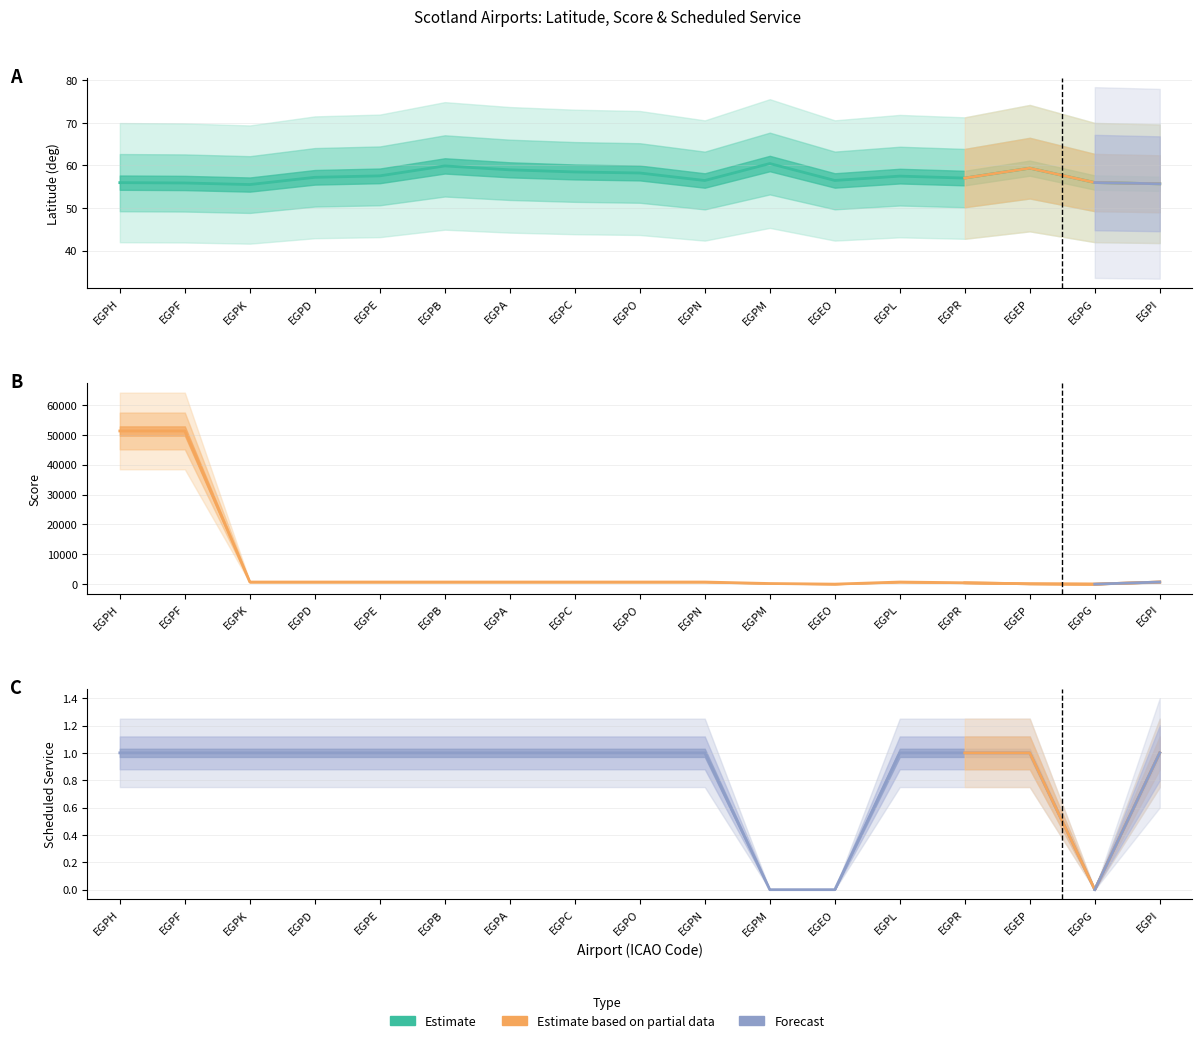

At EGPK, list the series in order from smallest to largest.

scheduled_service, latitude_deg, score